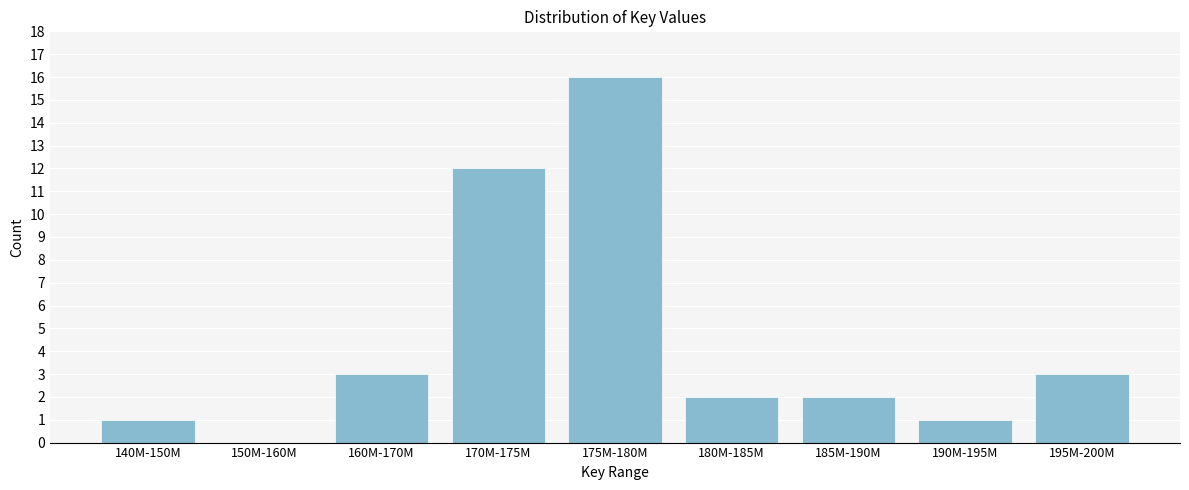

Reading left to right, list all the values displayed in this chart.

140M-150M=1	150M-160M=0	160M-170M=3	170M-175M=12	175M-180M=16	180M-185M=2	185M-190M=2	190M-195M=1	195M-200M=3